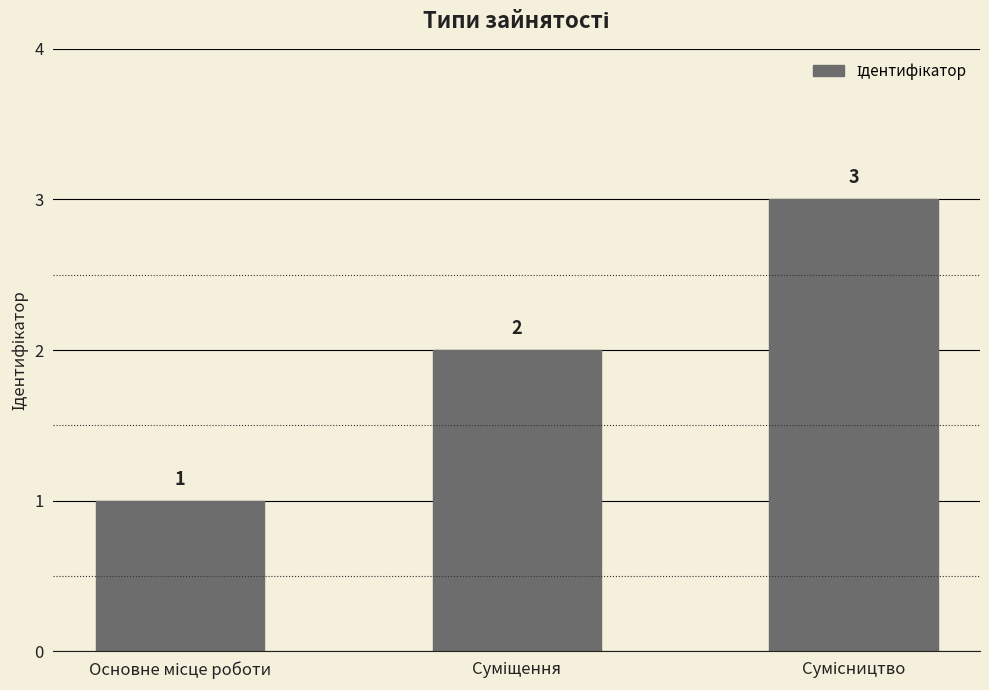

What is the value of the 1st bar from the left?

1